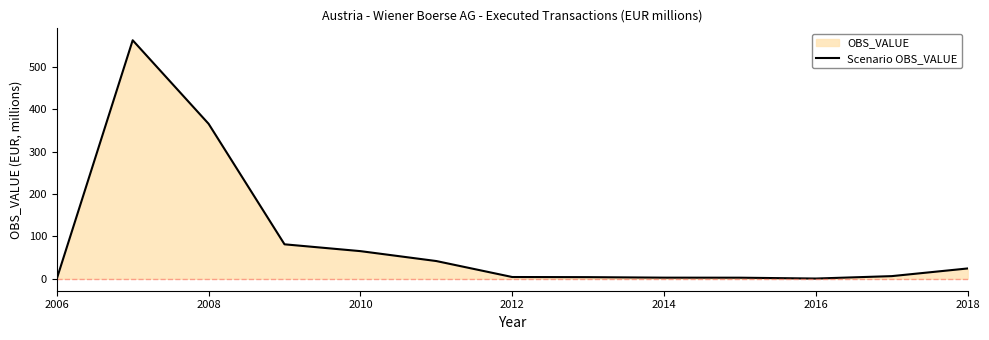

The Scenario OBS_VALUE series shows 365.9 at 2008. True or false?

True